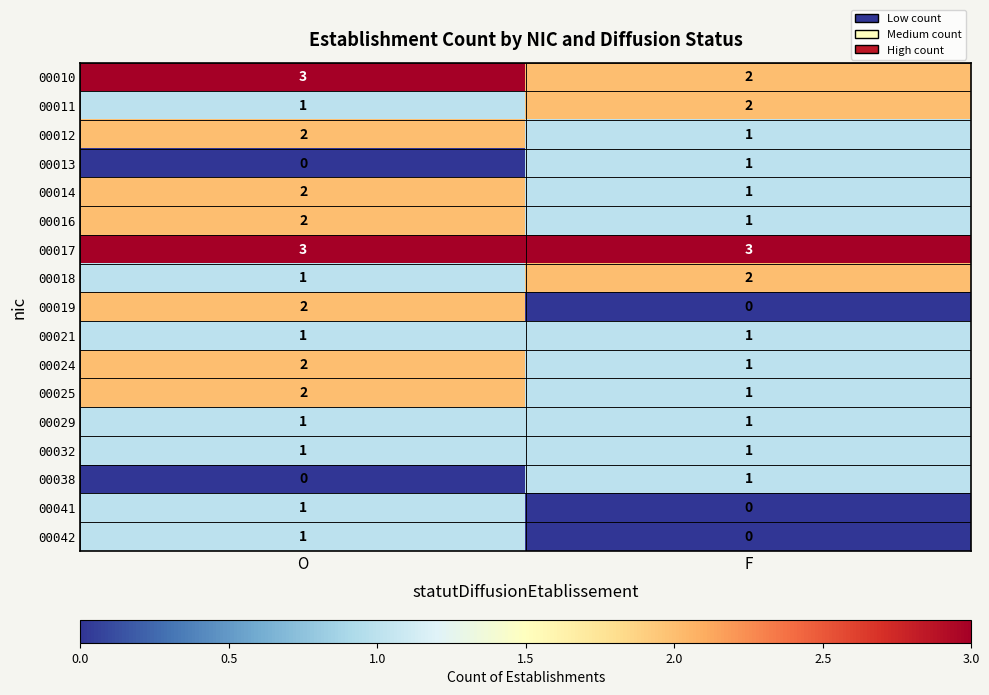

Read the 00017 value at O.

3